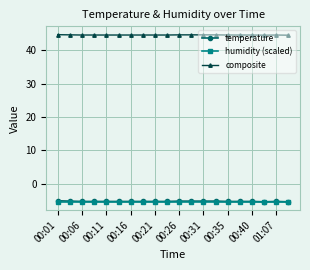

How many lines are shown in the chart?

3